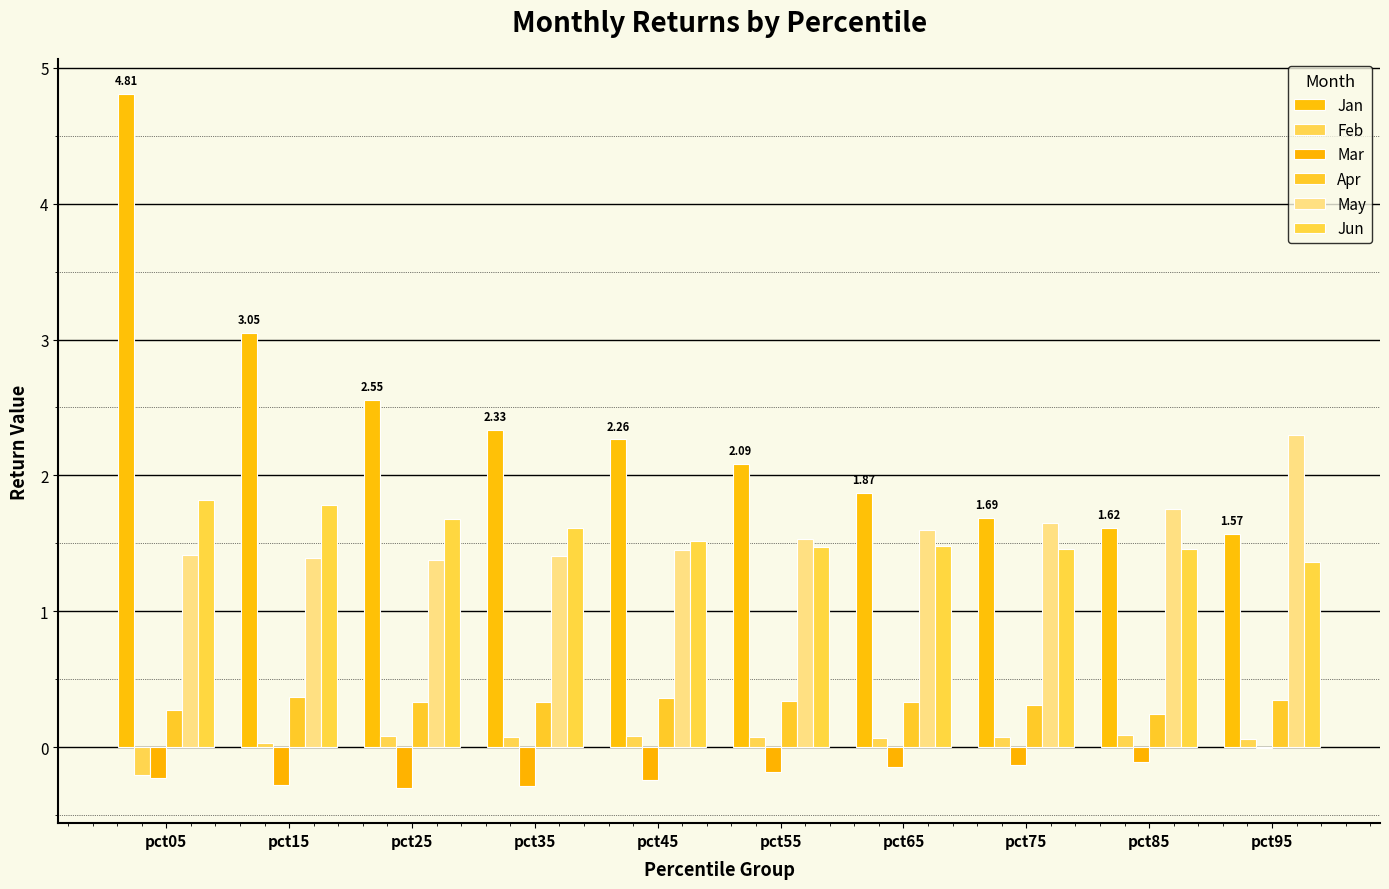

What is the lowest value of the May series?

1.4